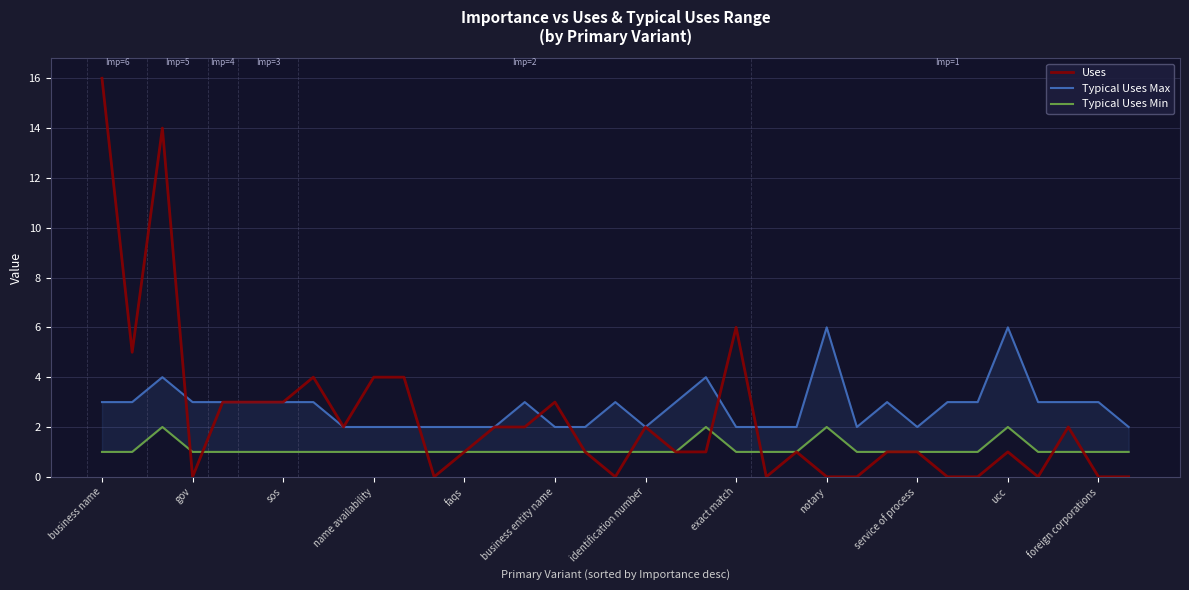

What is the average value of the Typical Uses Max series?

3